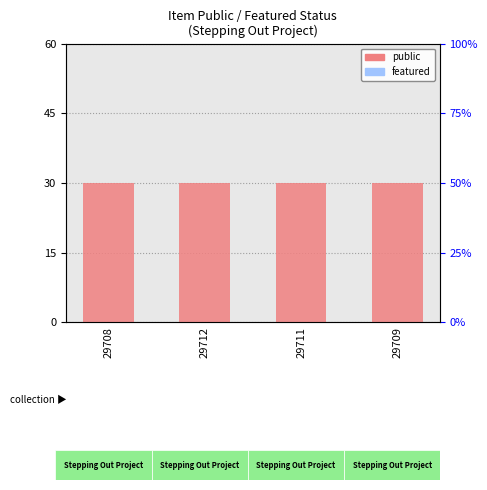

Rank the series at 29709 from highest to lowest value.

public, featured